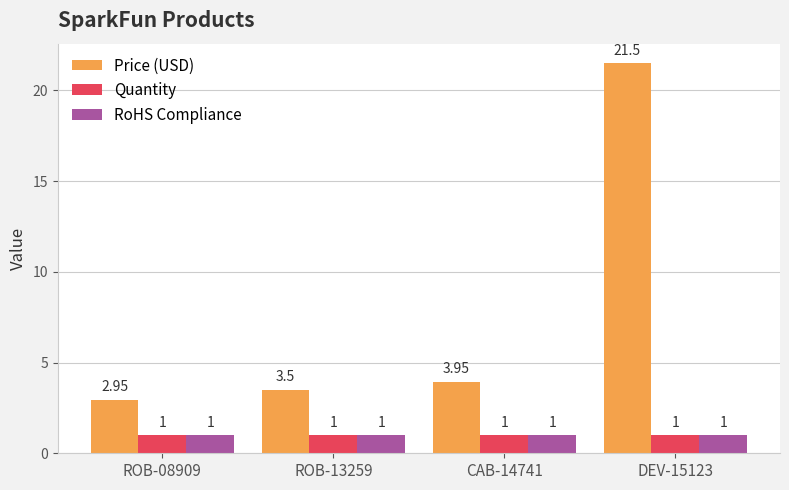

Rank the categories by Price (USD) value from highest to lowest.

DEV-15123, CAB-14741, ROB-13259, ROB-08909